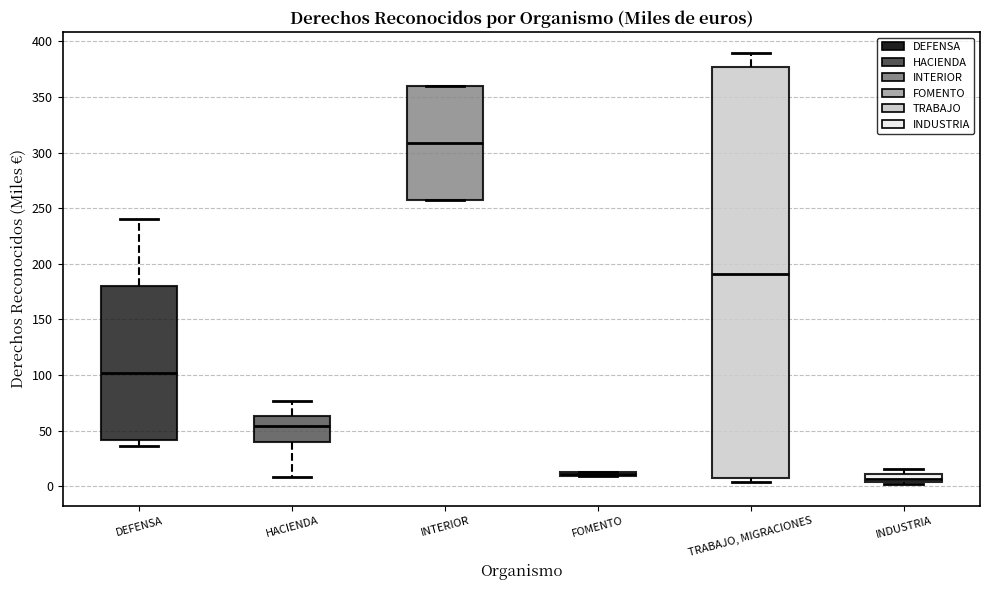

Where is the upper edge of the box for FOMENTO on the y-axis? The values are not printed on the chart, so give them approximately, as read against the axis.

15